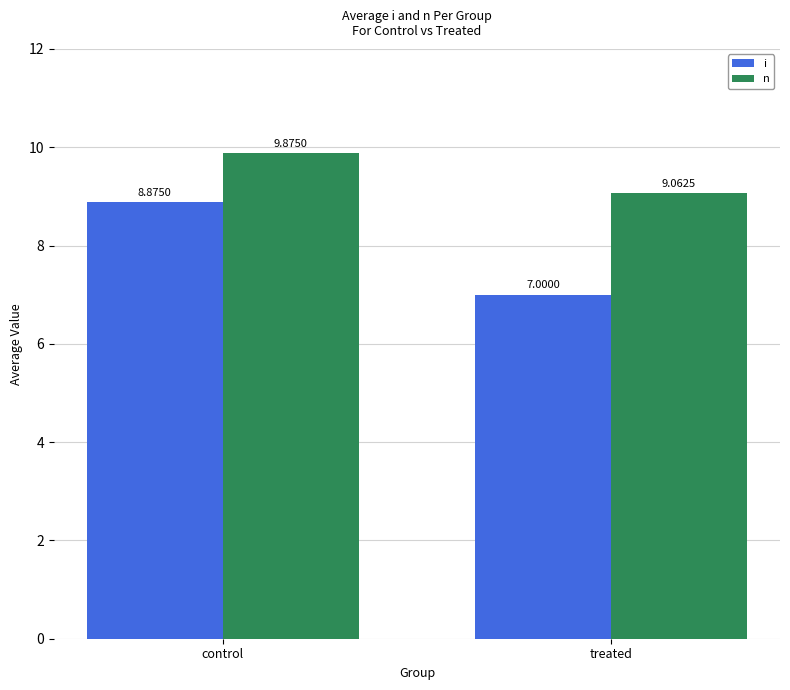

What is the label of the 2nd bar from the right?

control